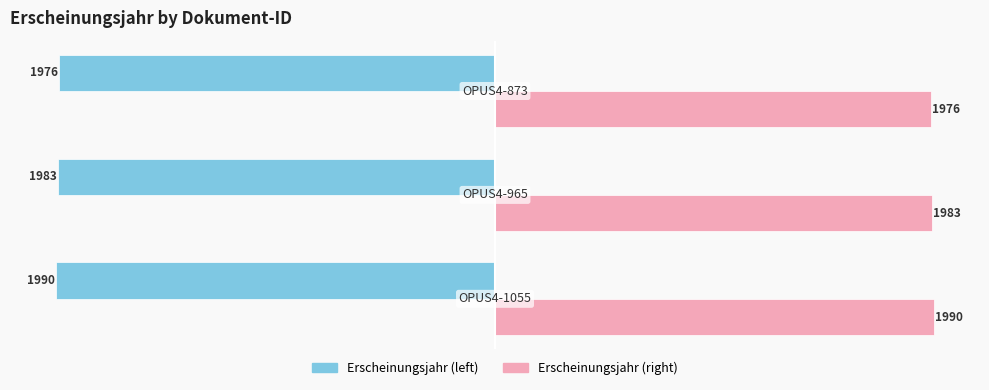

What is the average value of the Erscheinungsjahr (left) series?

-1983